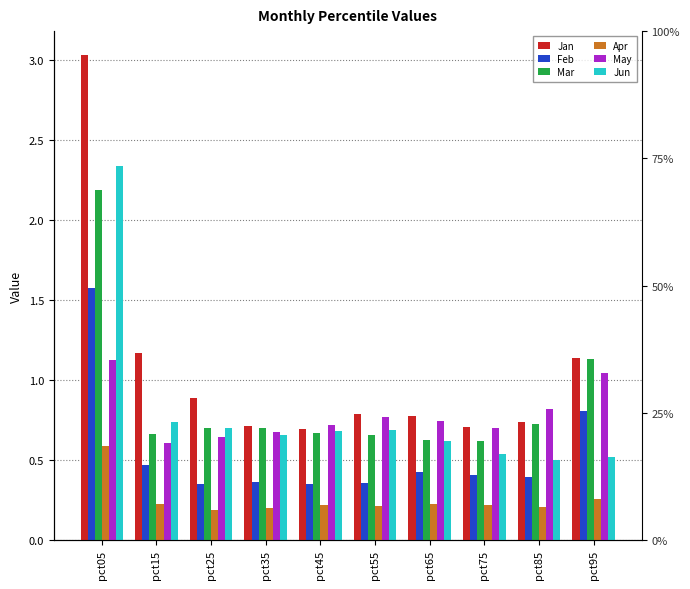

Rank the series at pct95 from highest to lowest value.

Jan, Mar, May, Feb, Jun, Apr